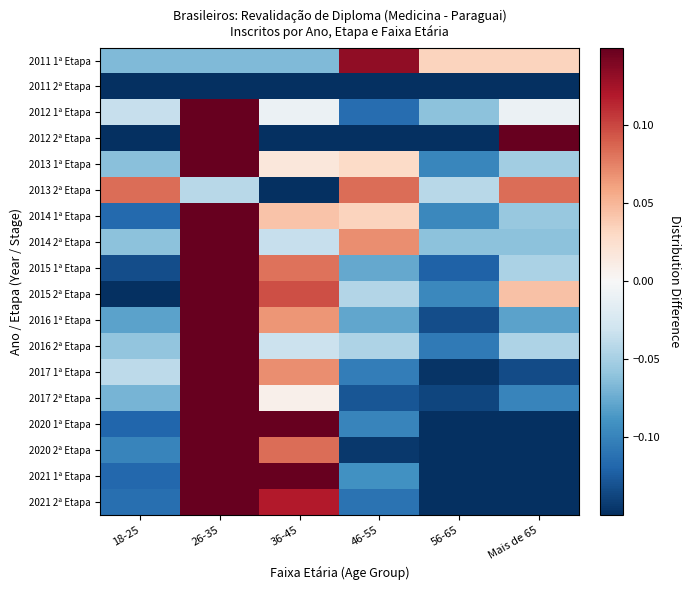

What is the spread (max minus min) of values at 56-65?

0.2